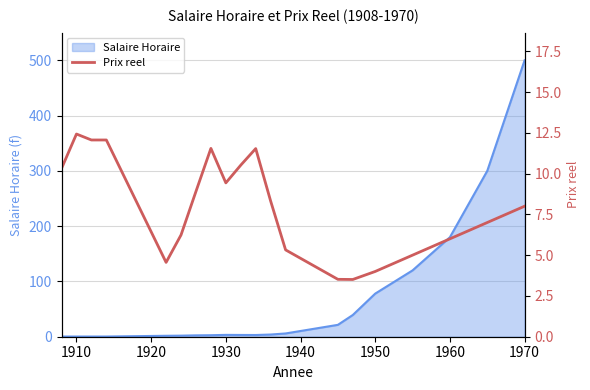

How many points are higher than both their immediate neighbors (excluding endpoints)?

3